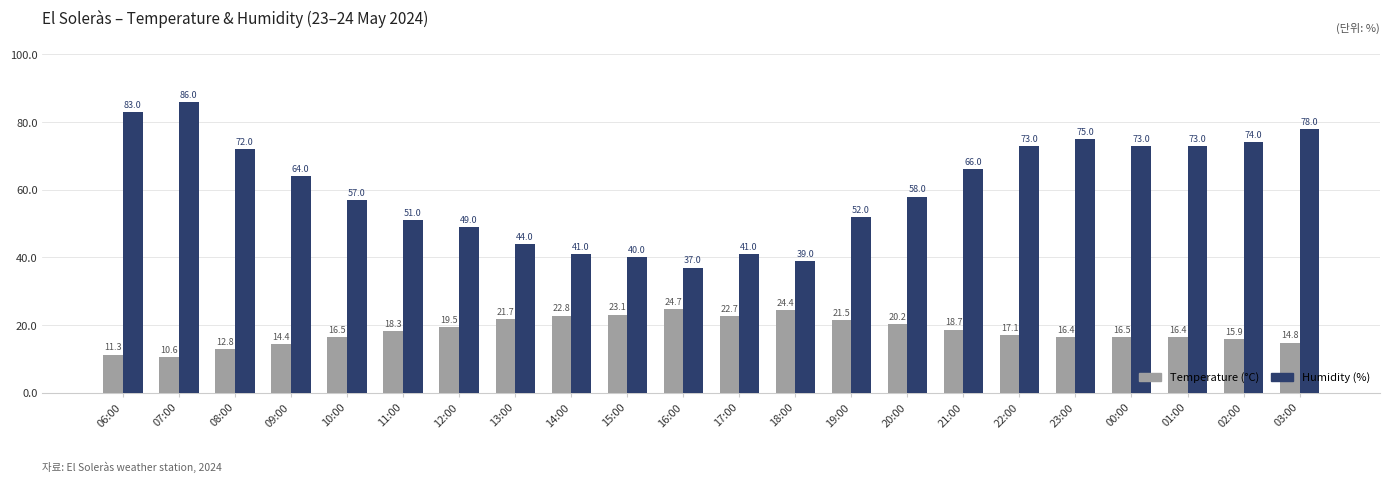

Which label corresponds to the largest value in the chart?

07:00